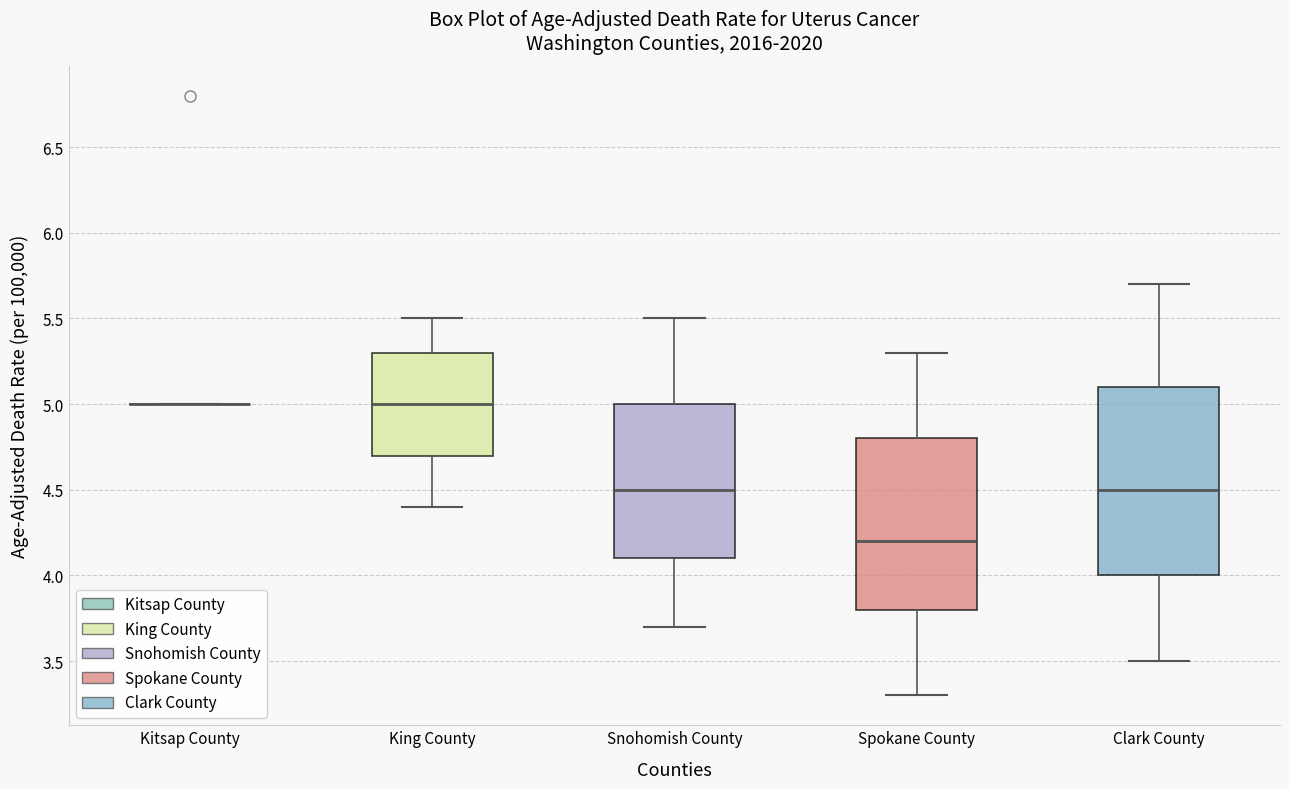

Which box is the tallest, from its lower edge to its upper edge?

Clark County